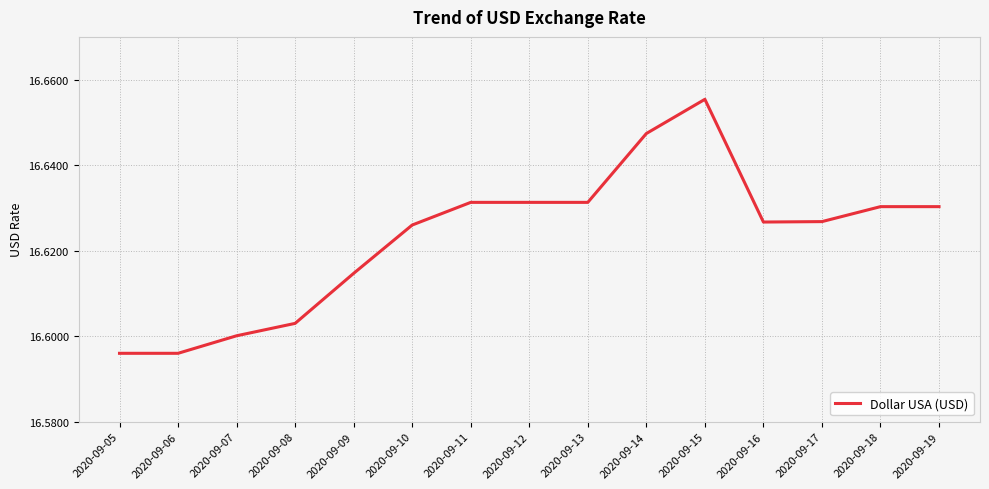

True or false: the data shows 8.7 at 2020-09-12.

False